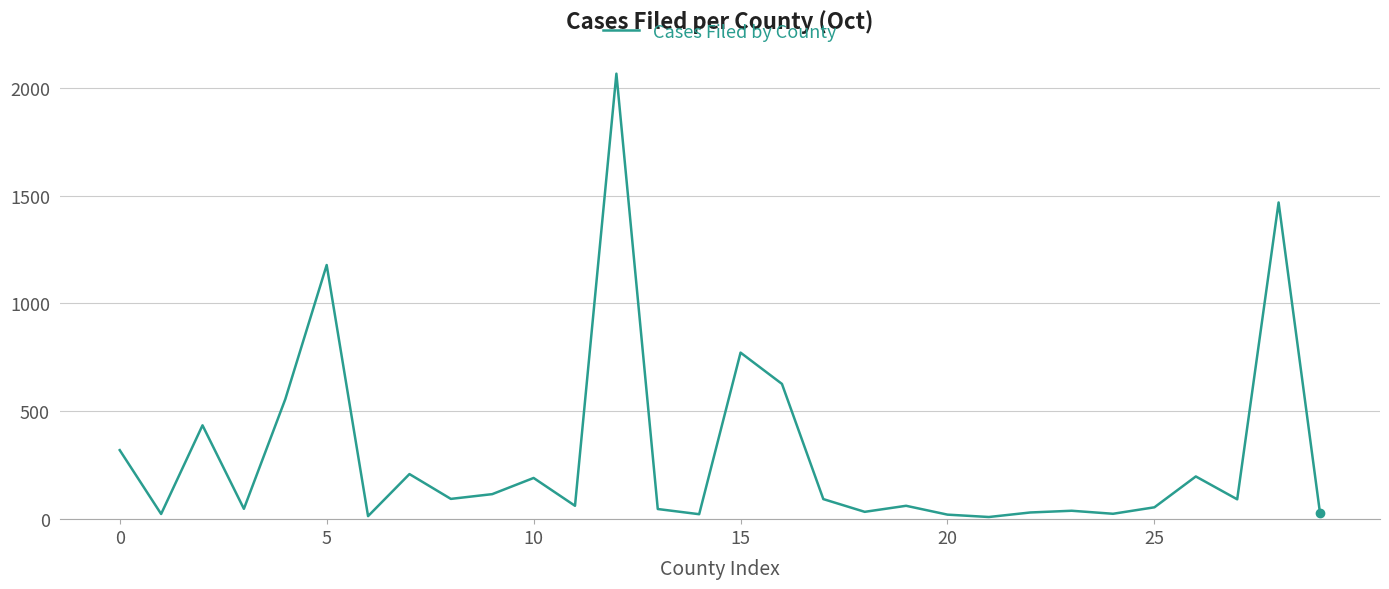

What is the maximum value shown in the chart?

2065